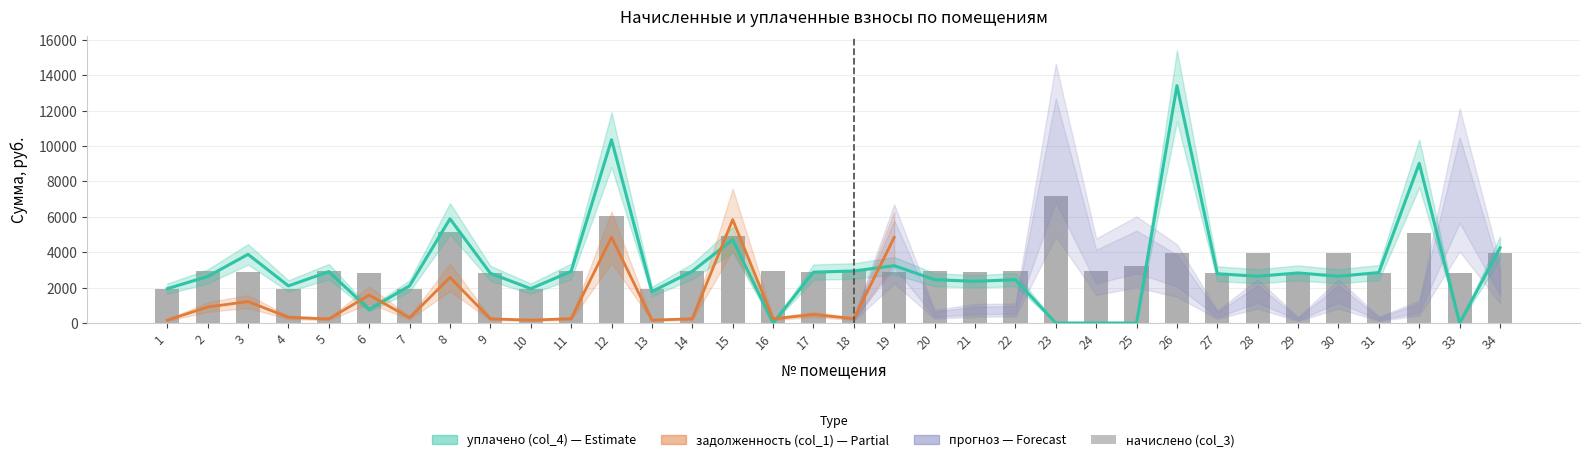

Which label corresponds to the smallest value in the chart?

16